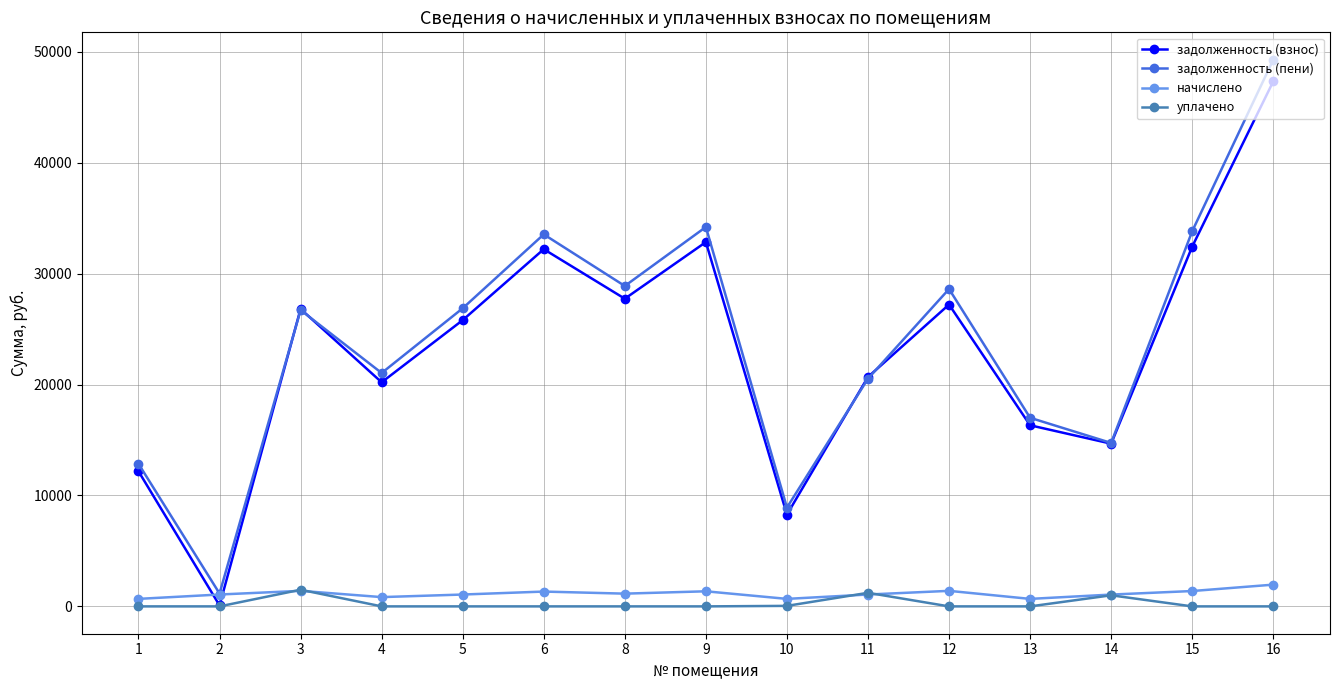

At which category does the chart reach its peak across all series?

16